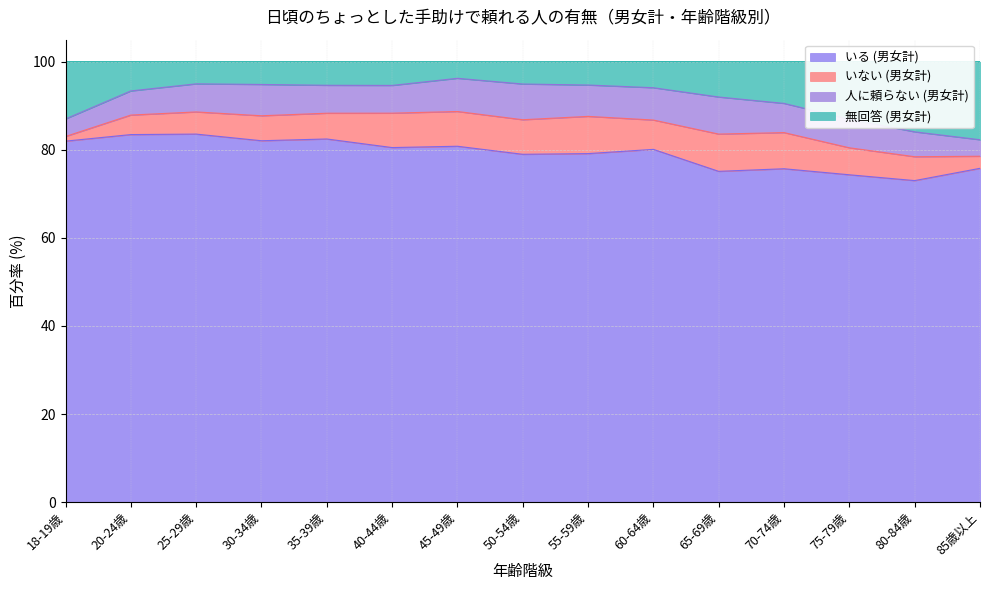

What is the total value across all series at 85歳以上?

100.0